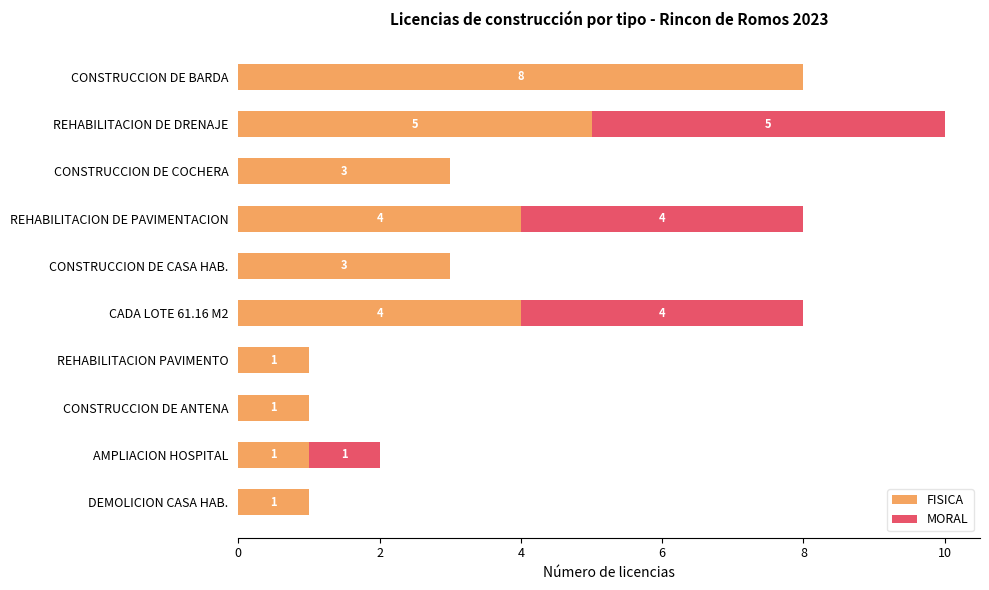

Is it true that FISICA equals 2 at CADA LOTE 61.16 M2?

False